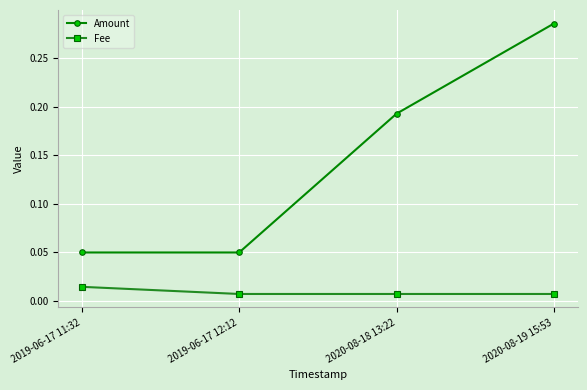

Which label corresponds to the largest value in the chart?

2020-08-19 15:53